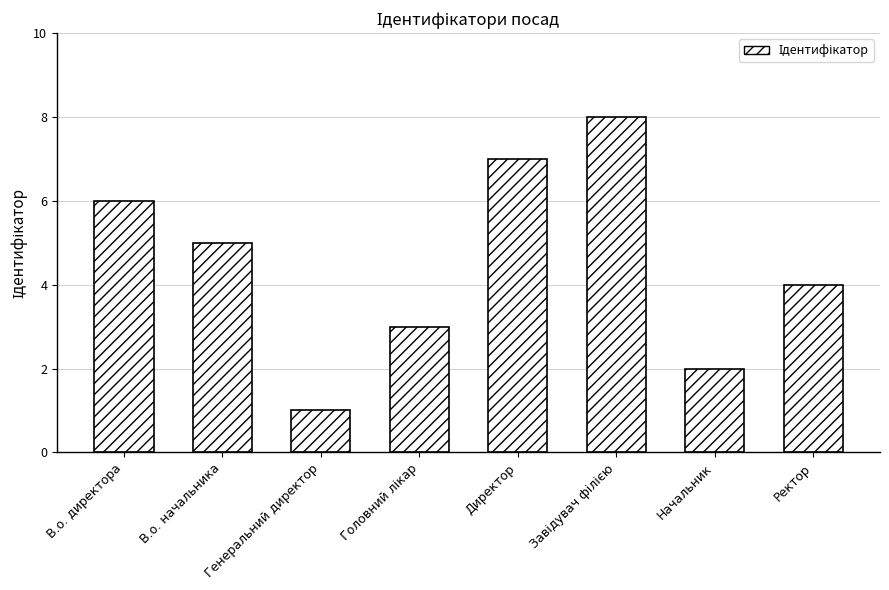

How many distinct data groups are displayed?

1